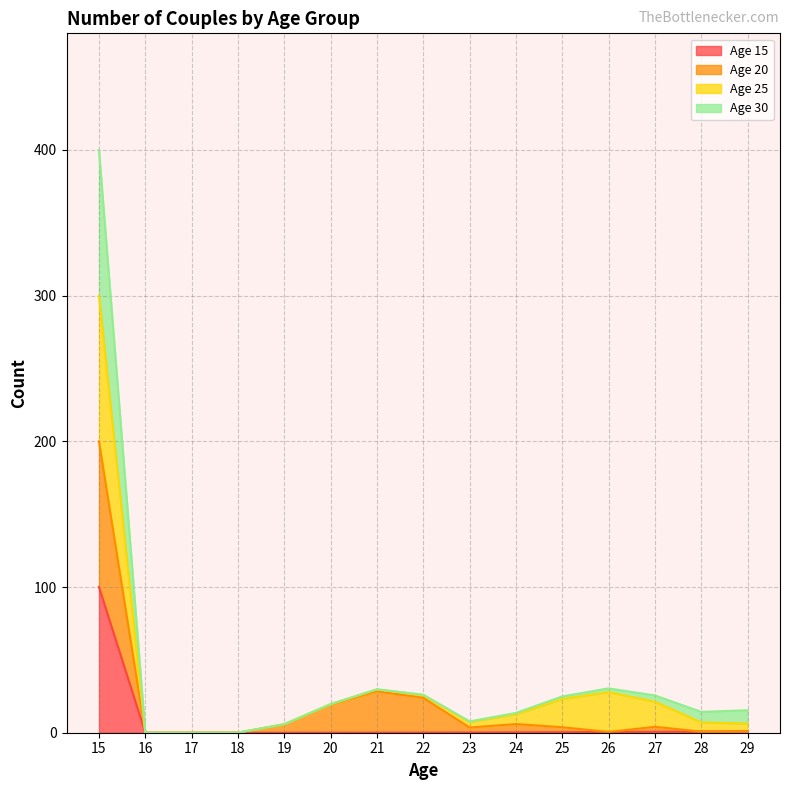

At which label does Age 20 reach its peak?

15